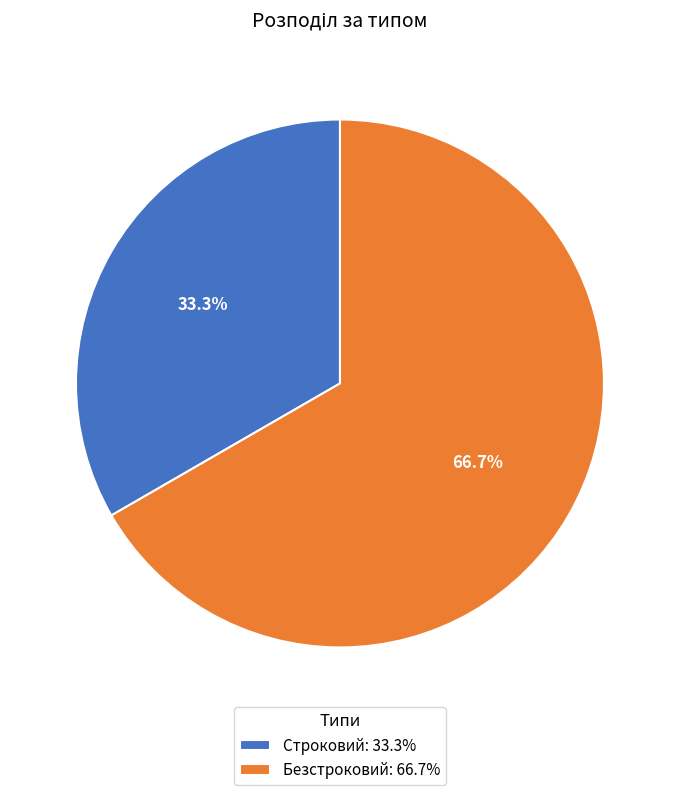

What is the ratio of the value at Строковий: 33.3% to the value at Безстроковий: 66.7%?

0.5